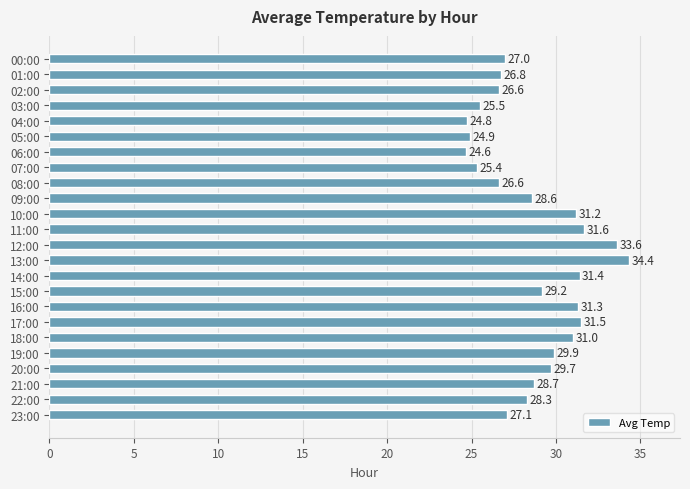

What is the sum of all values?

689.7